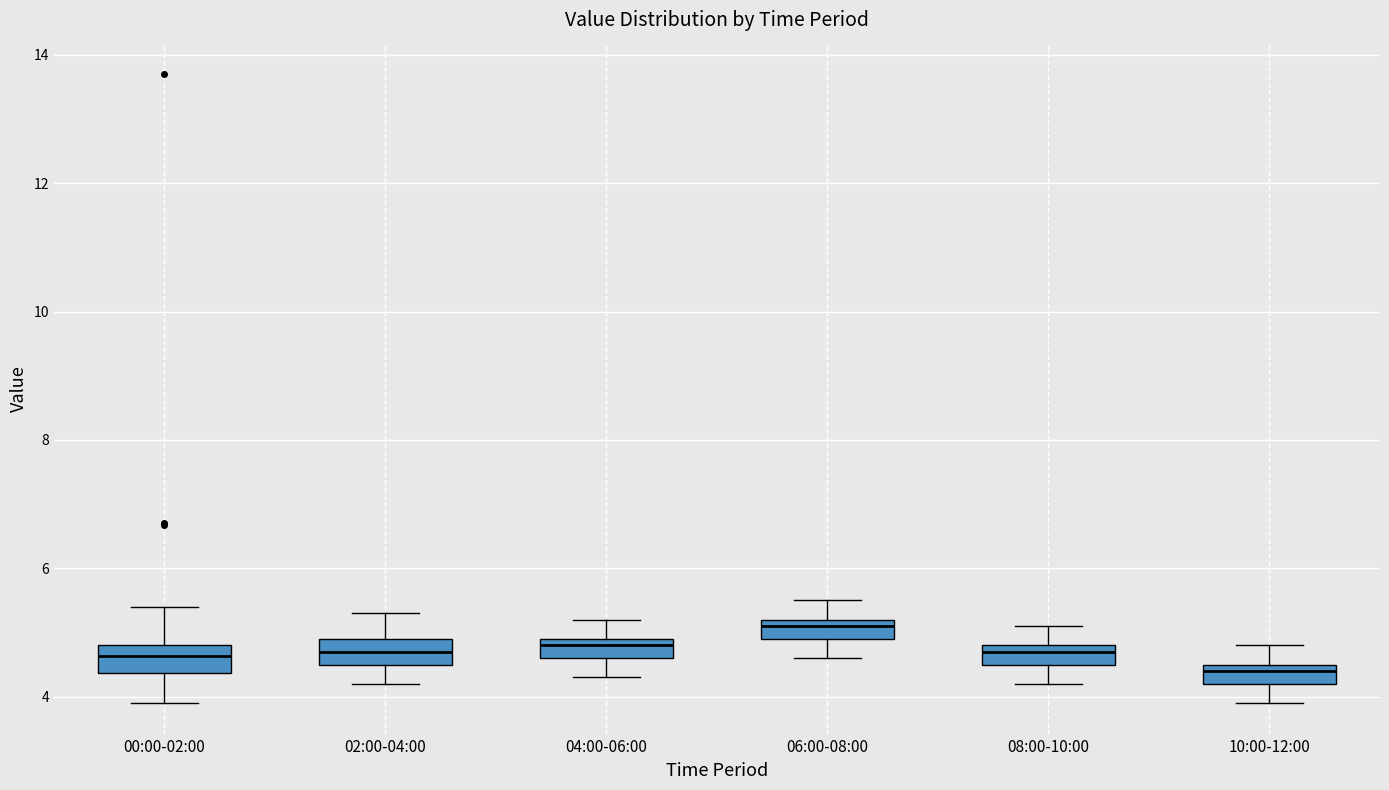

Where does the upper whisker of the box for 06:00-08:00 end on the y-axis? The values are not printed on the chart, so give them approximately, as read against the axis.

5.6